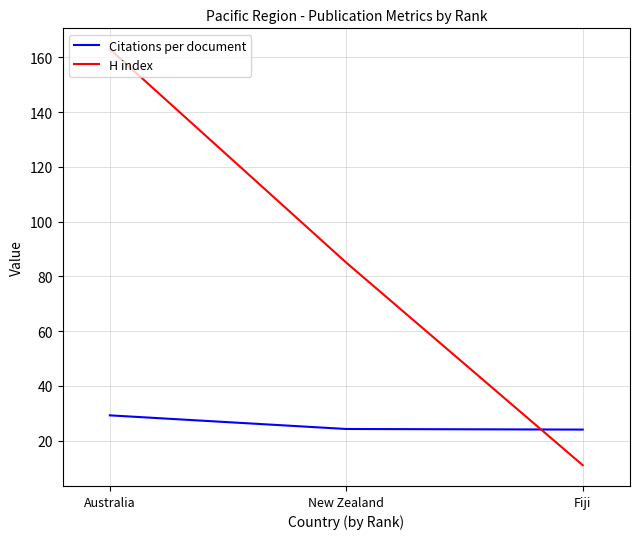

True or false: Citations per document has a value of 29.2 at Australia.

True